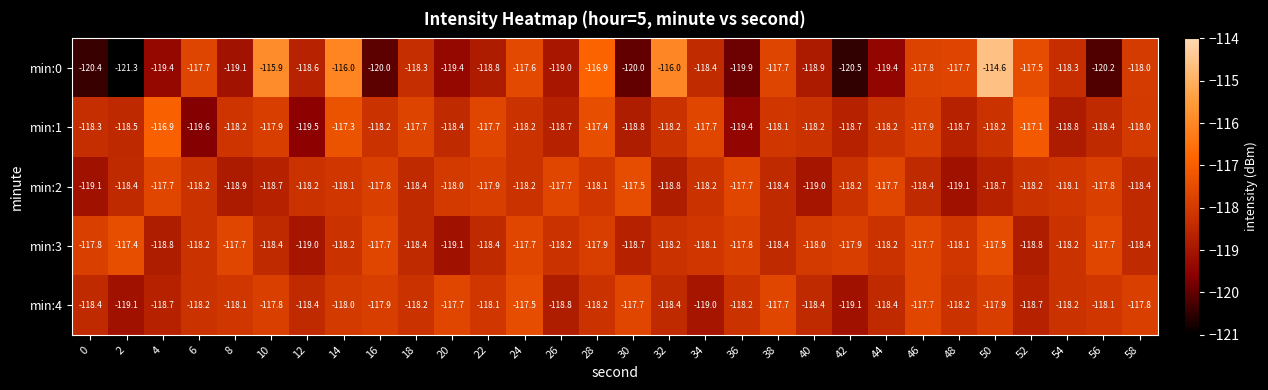

What is the minimum value shown in the chart?

-121.3